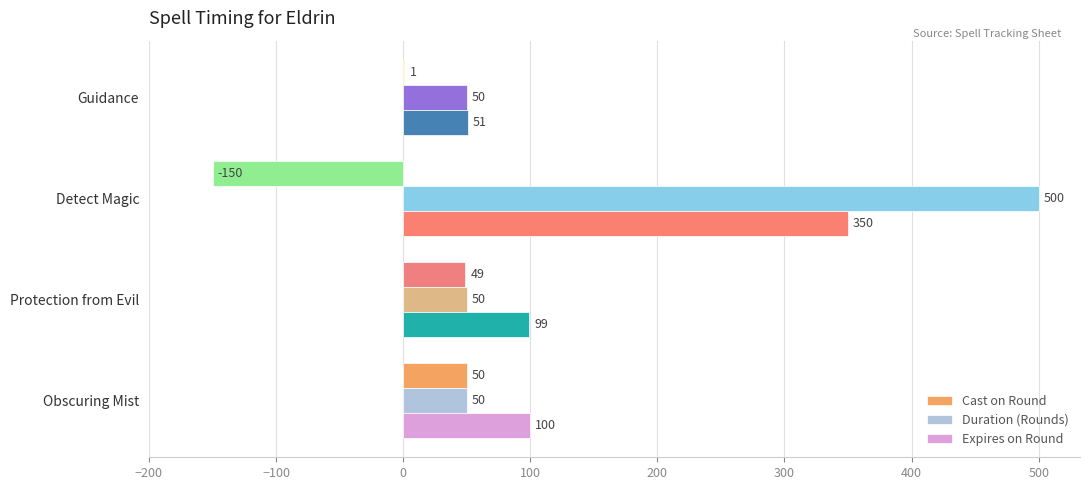

How many categories are shown in the chart?

4